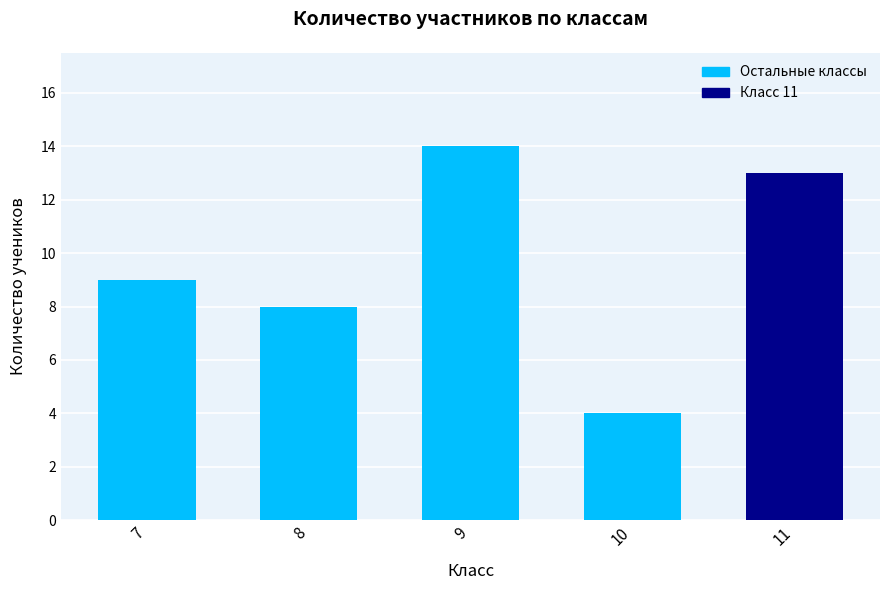

At which category does the chart reach its peak across all series?

9